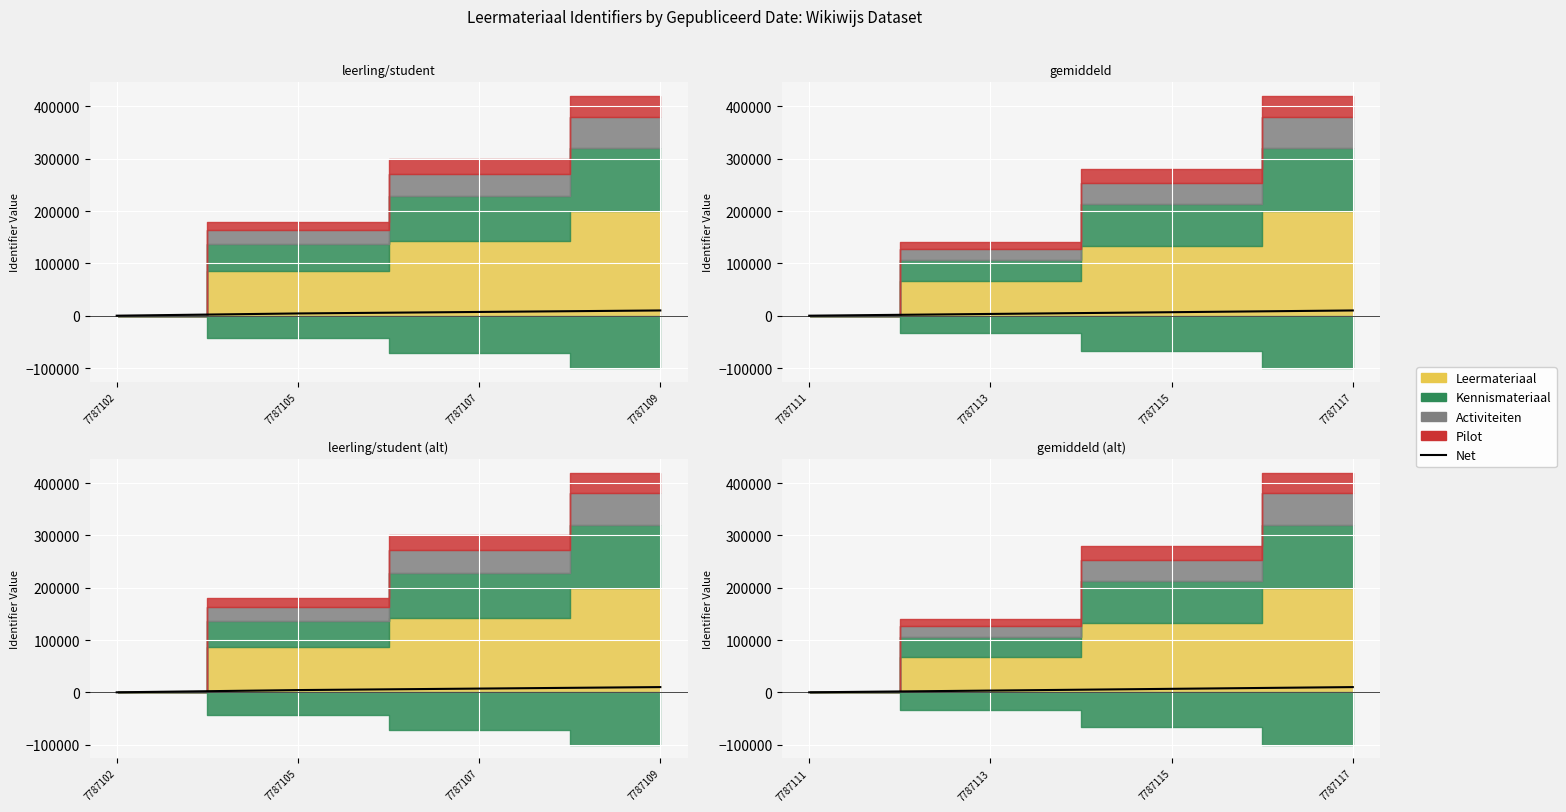

True or false: the data has more than 0 interior local peaks.

False